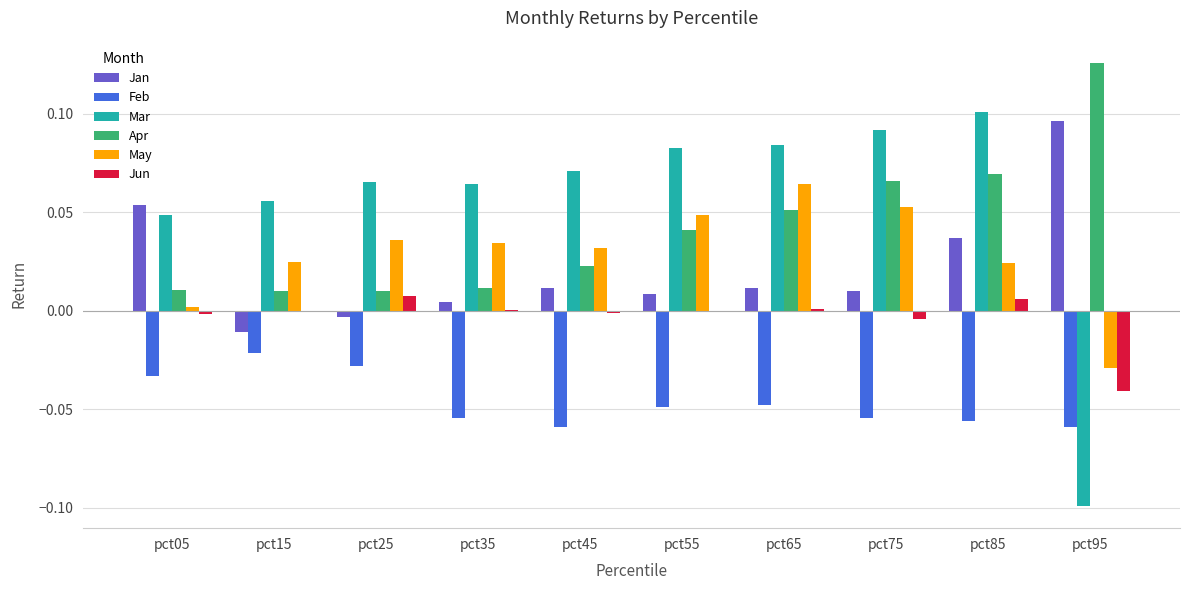

Which series changed the most between pct35 and pct65?

Apr